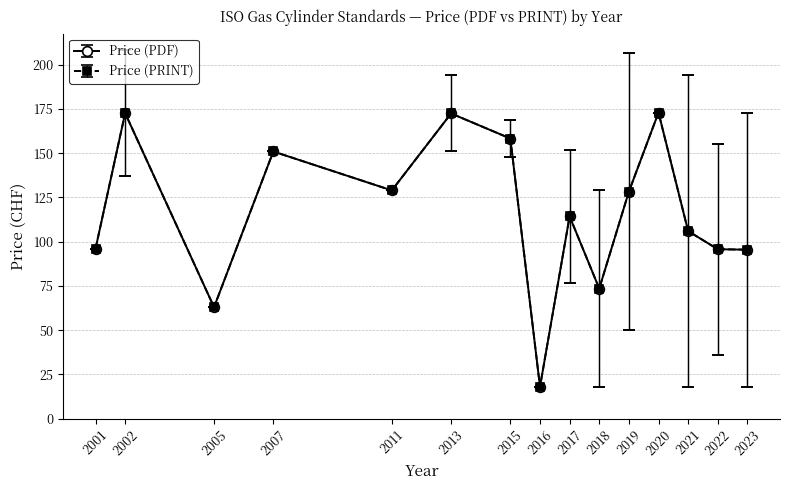

The Price (PRINT) series shows 256 at 2015. True or false?

False